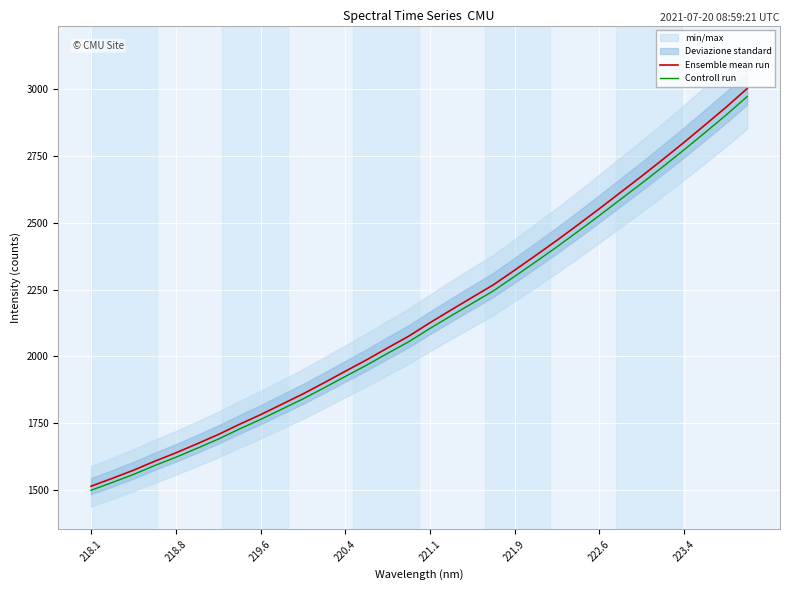

List the series in order of their overall mean, lowest first.

Controll run, Ensemble mean run